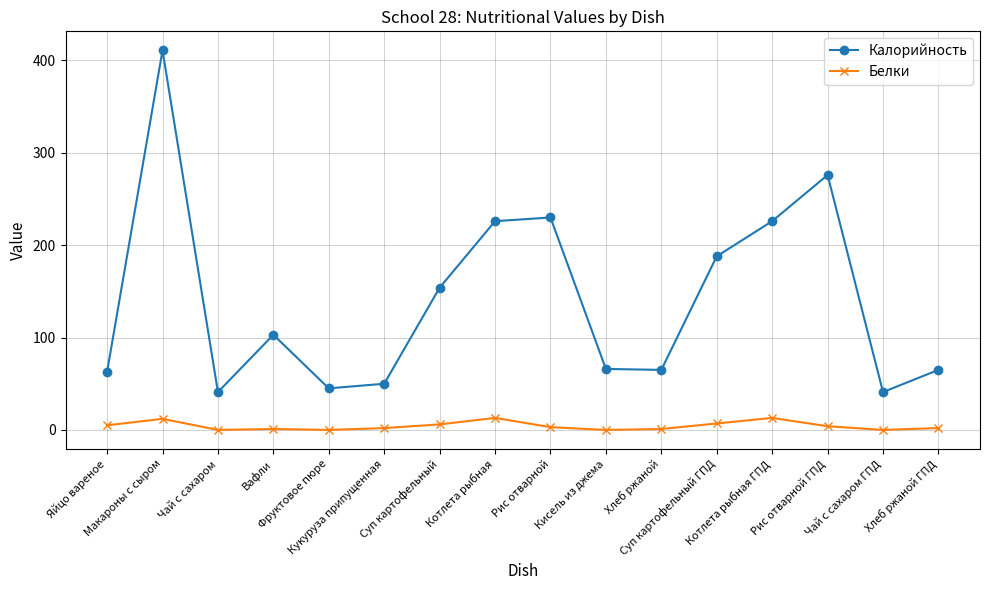

What is the label of the 2nd point from the left?

Макароны с сыром